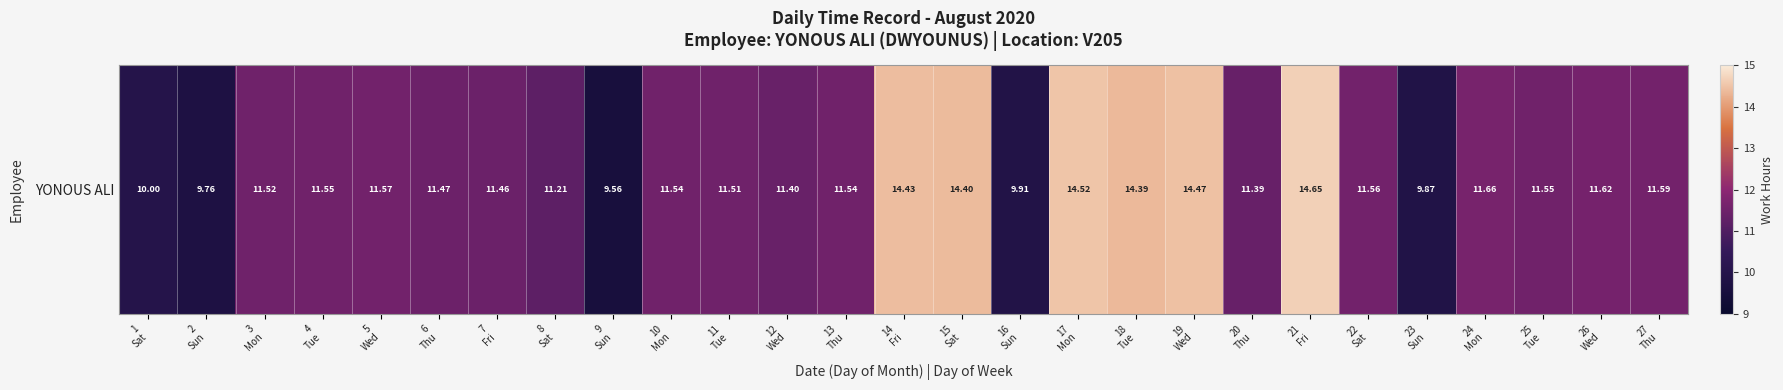

Reading left to right, what are all the values shown in this chart?

10.0	9.8	11.5	11.6	11.6	11.5	11.5	11.2	9.6	11.5	11.5	11.4	11.5	14.4	14.4	9.9	14.5	14.4	14.5	11.4	14.7	11.6	9.9	11.7	11.6	11.6	11.6